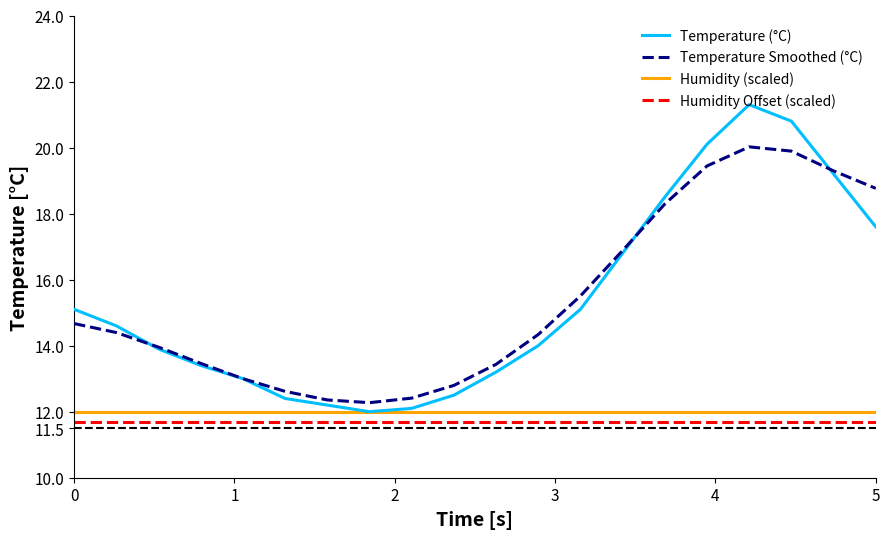

True or false: Temperature Smoothed (°C) and Humidity Offset (scaled) intersect in this chart.

False